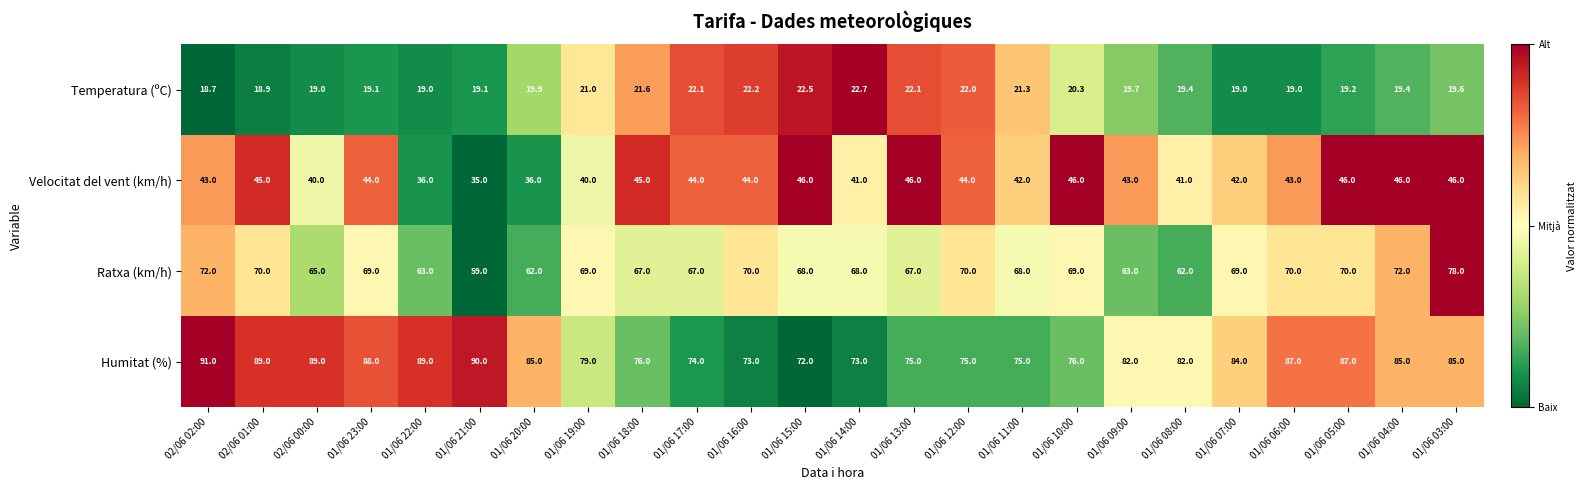

True or false: Temperatura (ºC) has a value of 8.4 at 01/06 09:00.

False